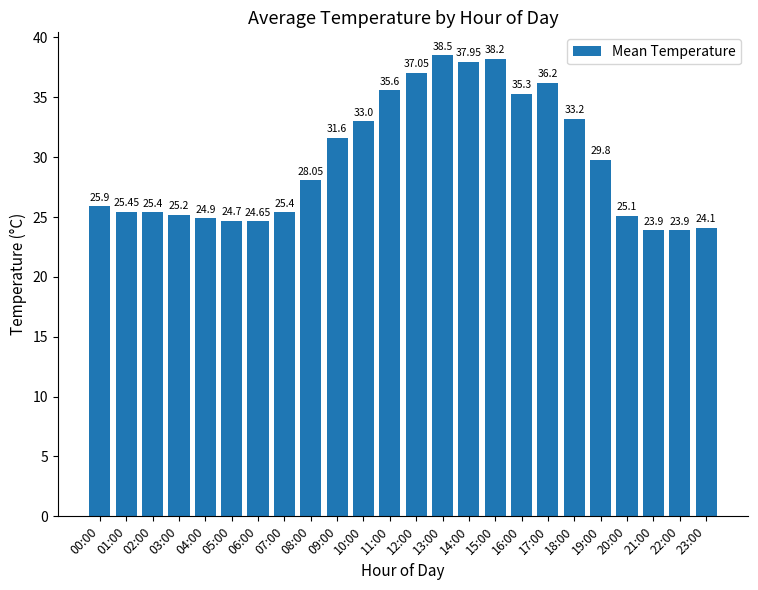

How many distinct data groups are displayed?

1